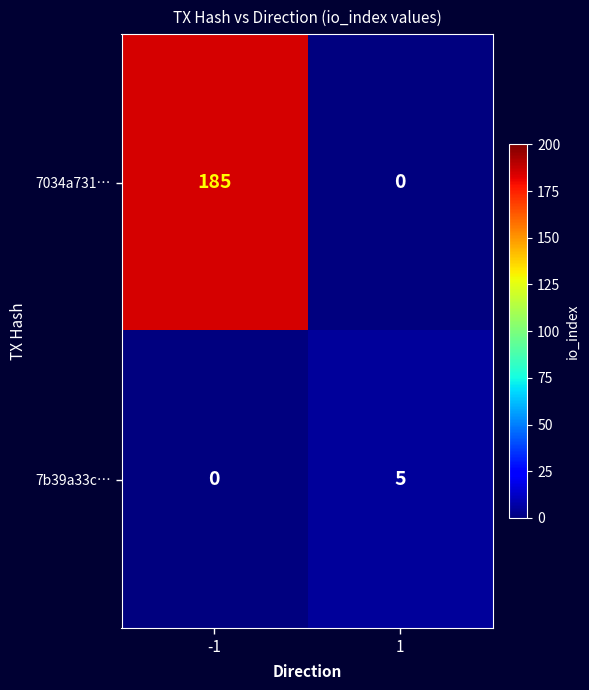

How many series are shown in this chart?

2